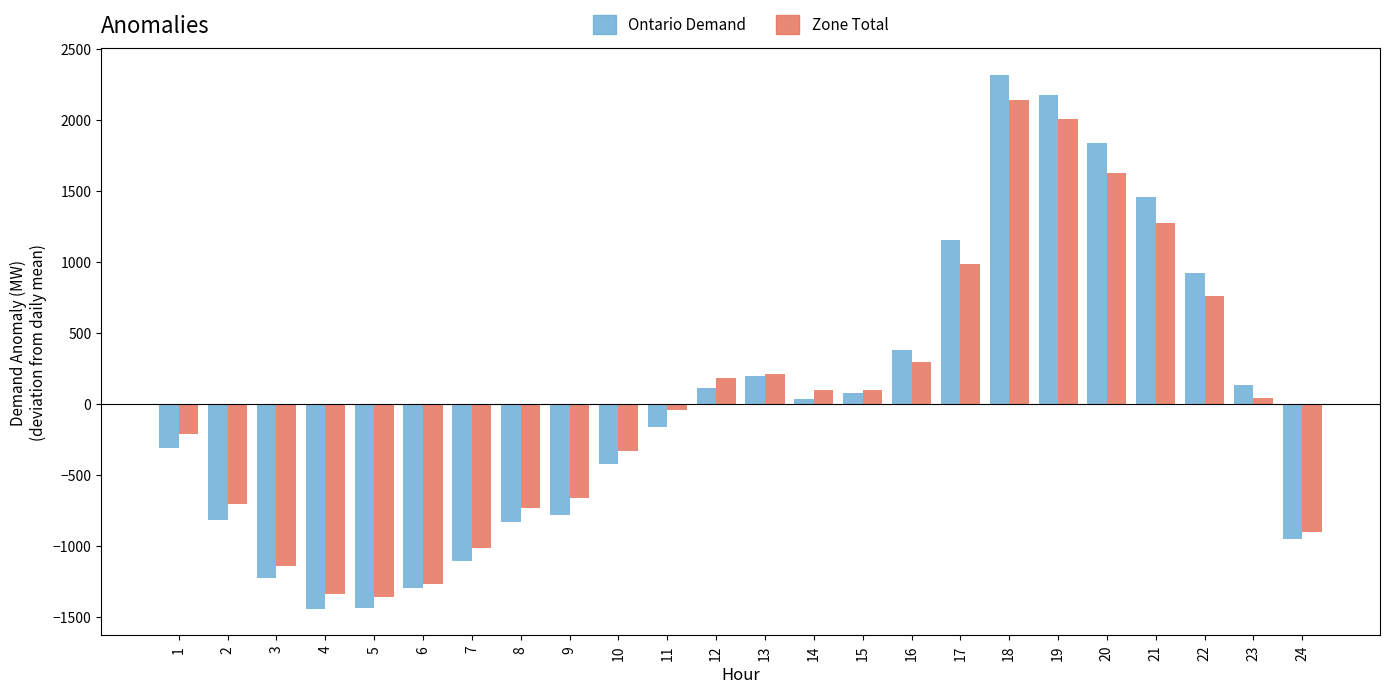

What is the difference between the second highest and second lowest values in the Zone Total series?

3339.0